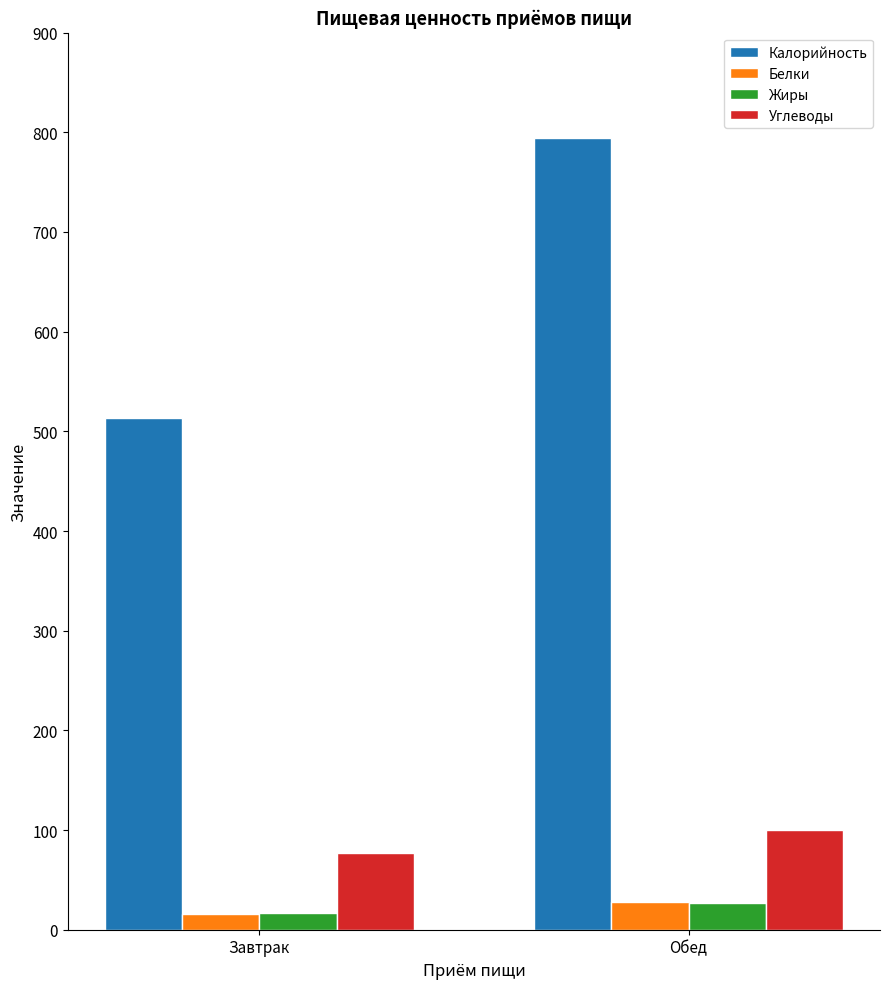

How many bars are there in each group?

4